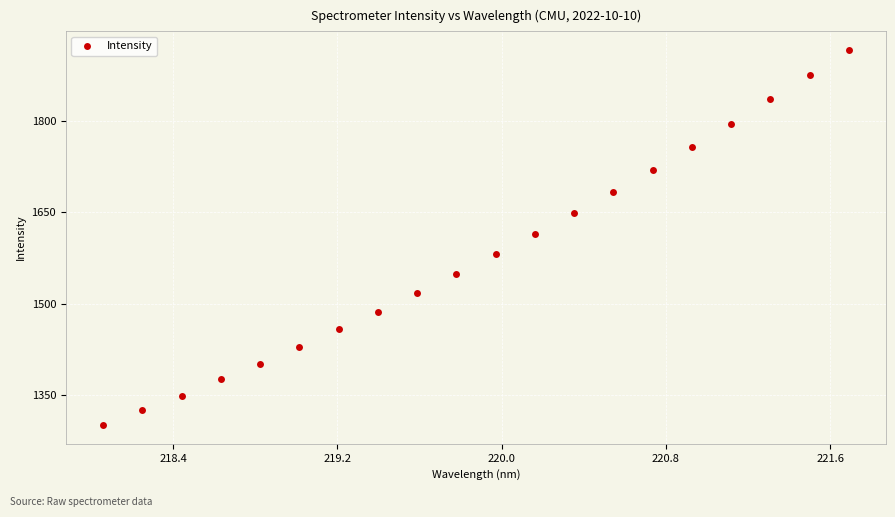

What is the range of Y values (max minus min)?

614.4